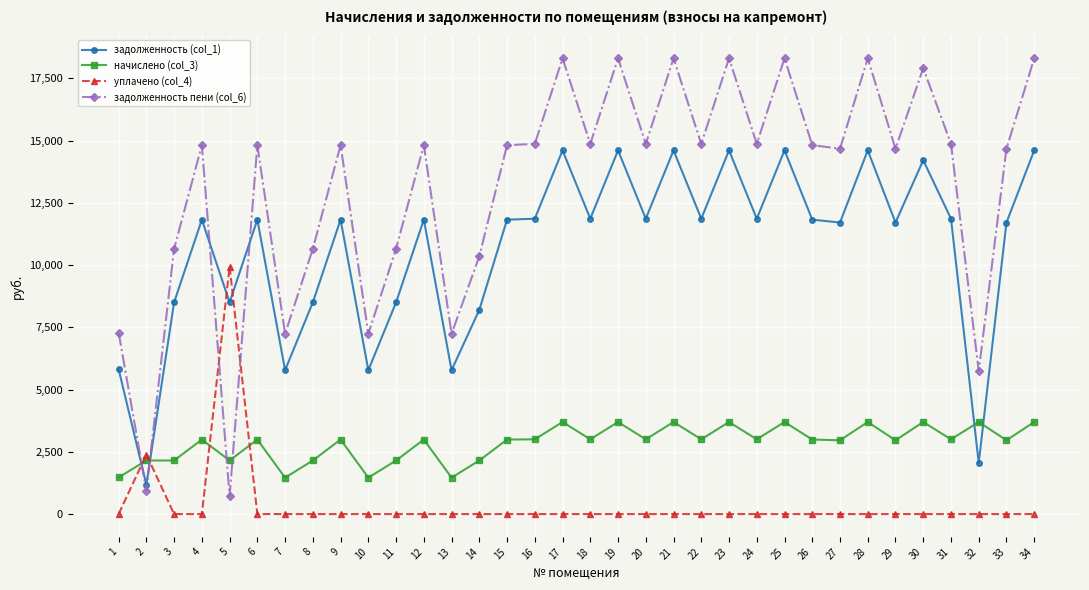

What is the sum of the задолженность пени (col_6) values at 9 and 12?

29641.9